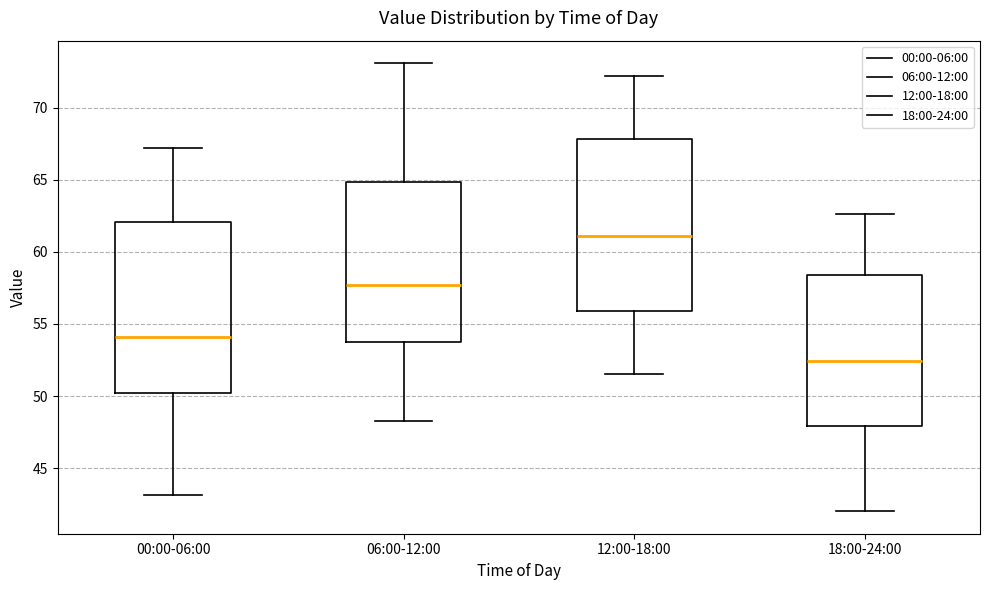

Where does the upper whisker of the box for 06:00-12:00 end on the y-axis? The values are not printed on the chart, so give them approximately, as read against the axis.

73.0